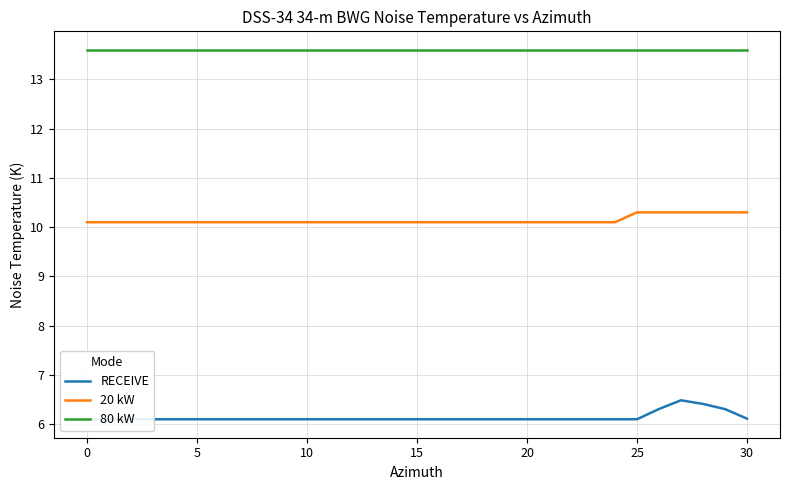

True or false: 80 kW and 20 kW intersect in this chart.

False